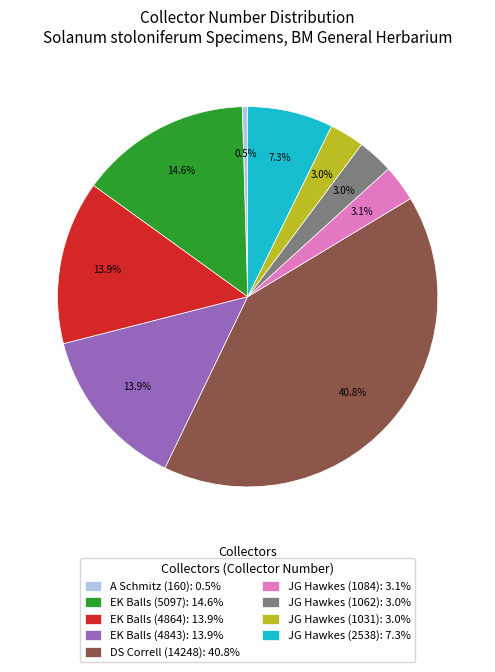

Does JG Hawkes (1084) represent more than half of the total?

No